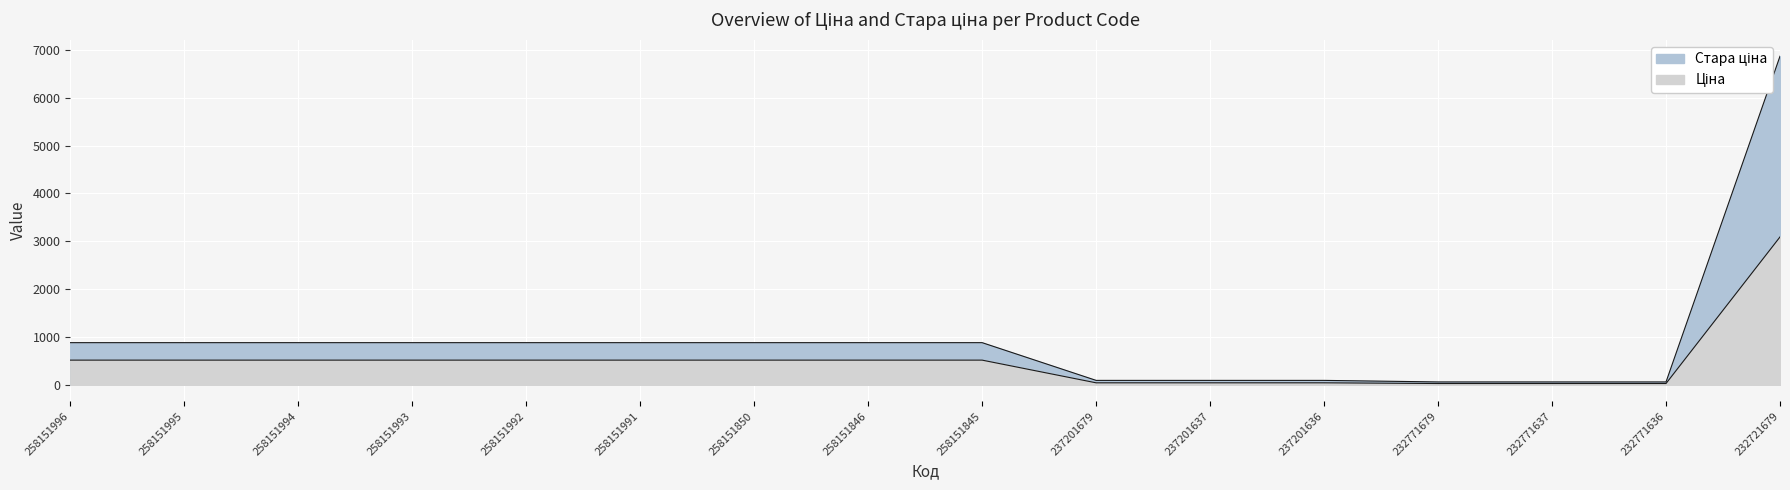

True or false: Ціна has more than 0 interior local peaks.

False